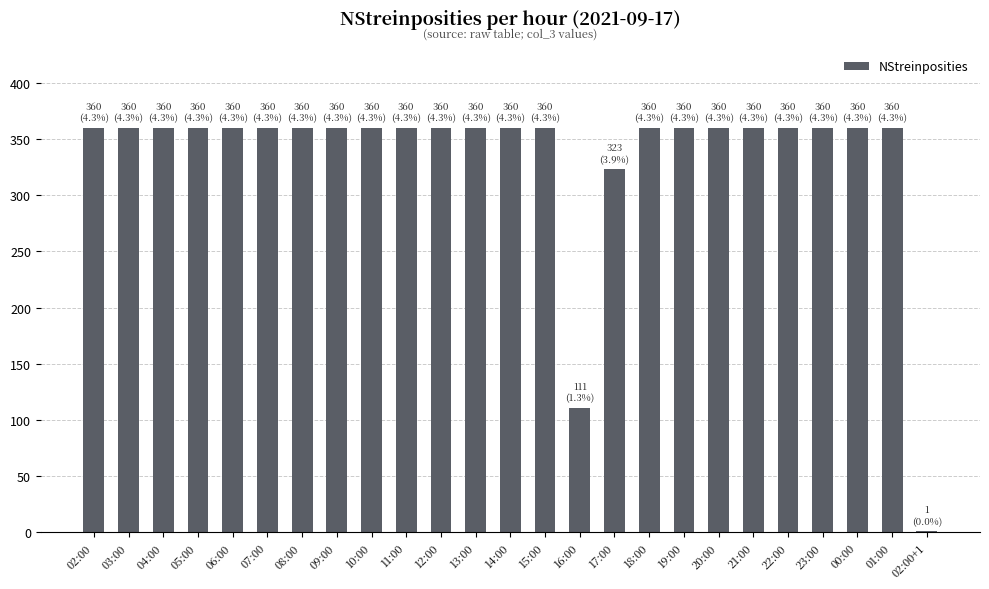

Are the bars horizontal?

No